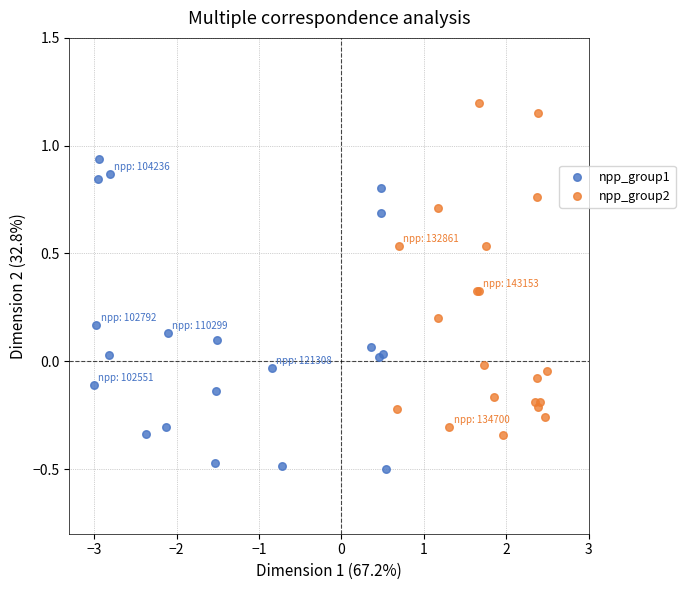

Which series reaches the minimum Y coordinate?

npp_group1